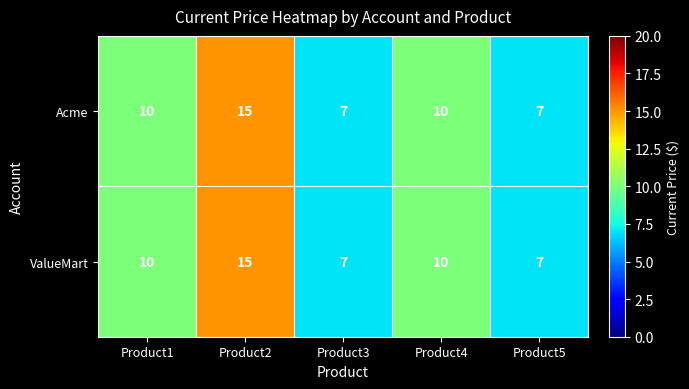

What value does the ValueMart series have at Product5?

7